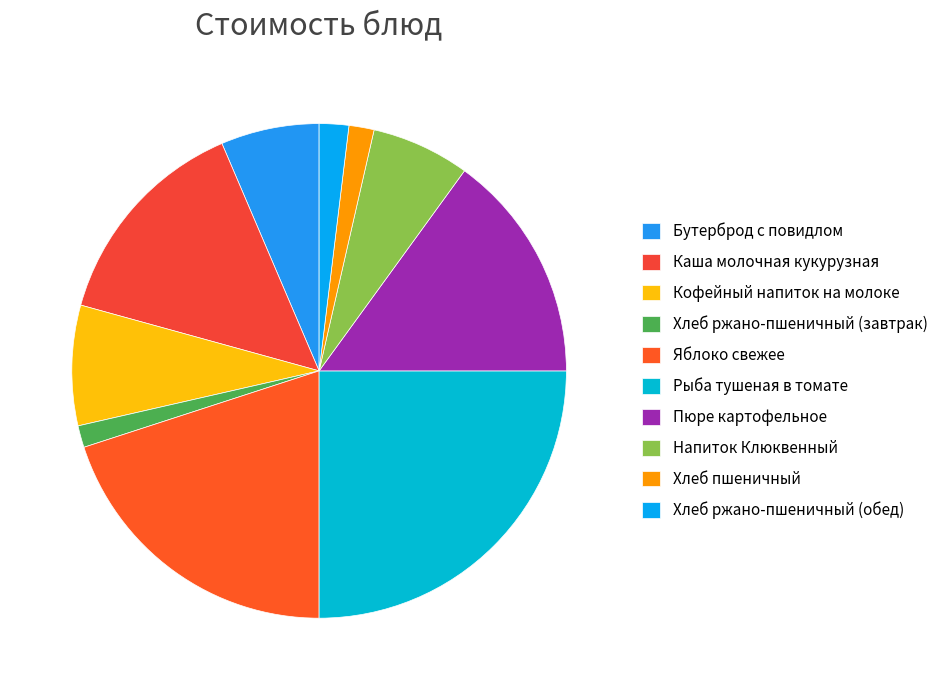

Count the number of slices in the pie.

10